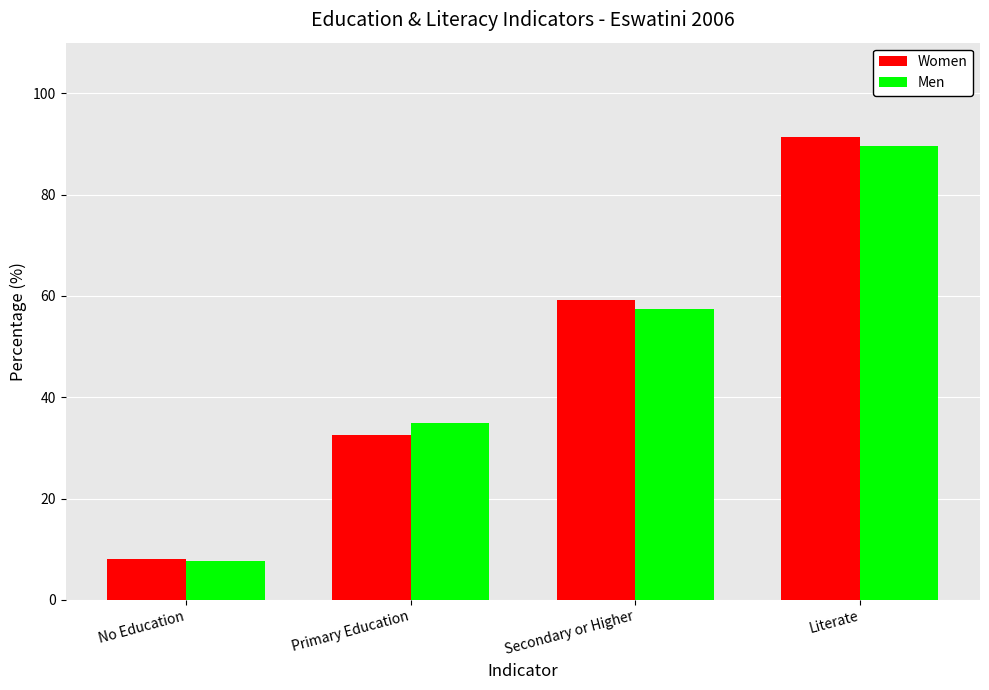

What is the difference between the Women values at Primary Education and Secondary or Higher?

26.7